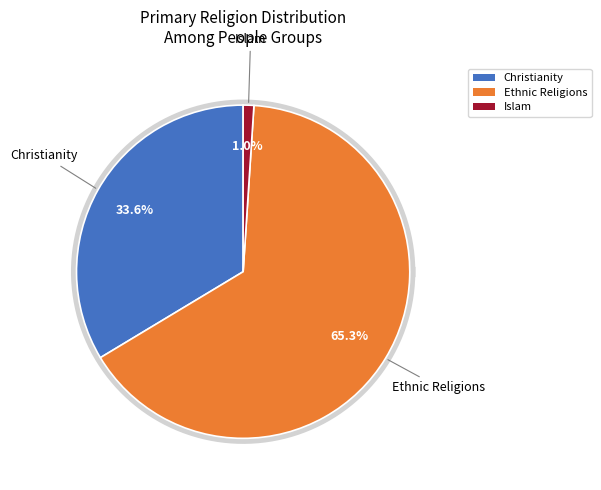

Rank the categories by value from highest to lowest.

Ethnic Religions, Christianity, Islam, Other